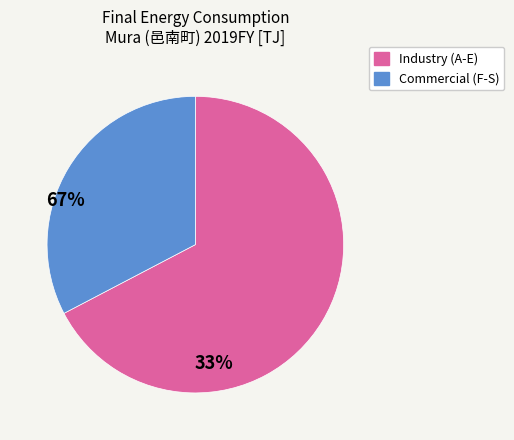

Does any single category account for the majority?

Yes